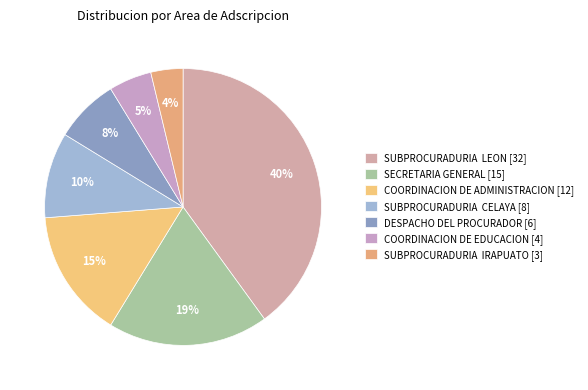

What is the ratio of the value at DESPACHO DEL PROCURADOR to the value at SECRETARIA GENERAL?

0.4